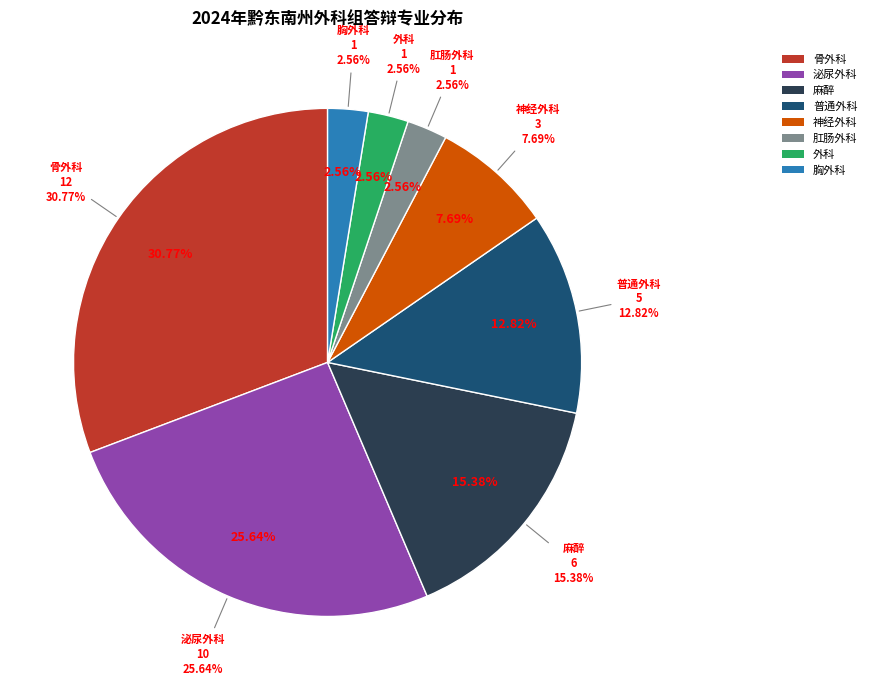

What percentage is the 普通外科 slice, to the nearest percent?

13%